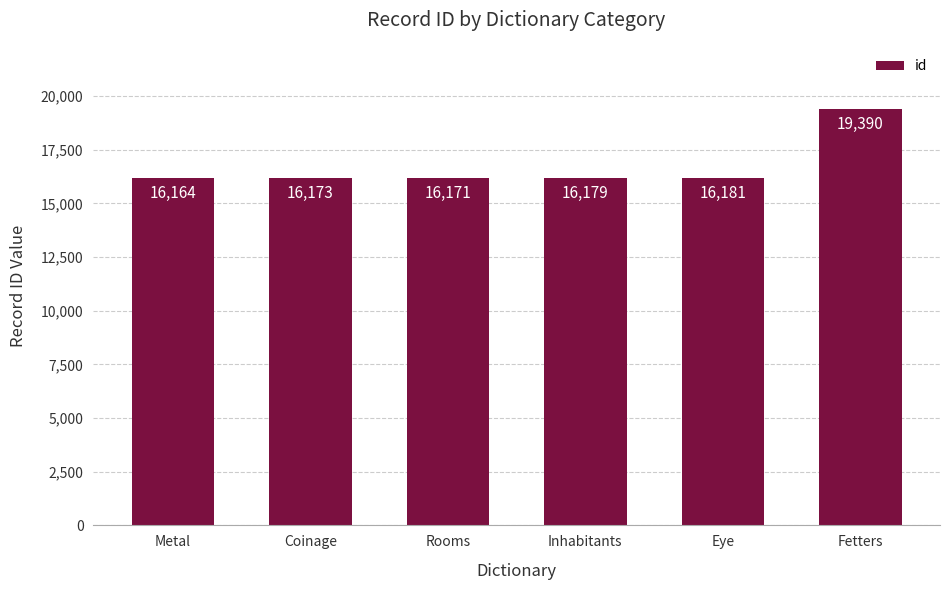

Does the chart contain any negative values?

No